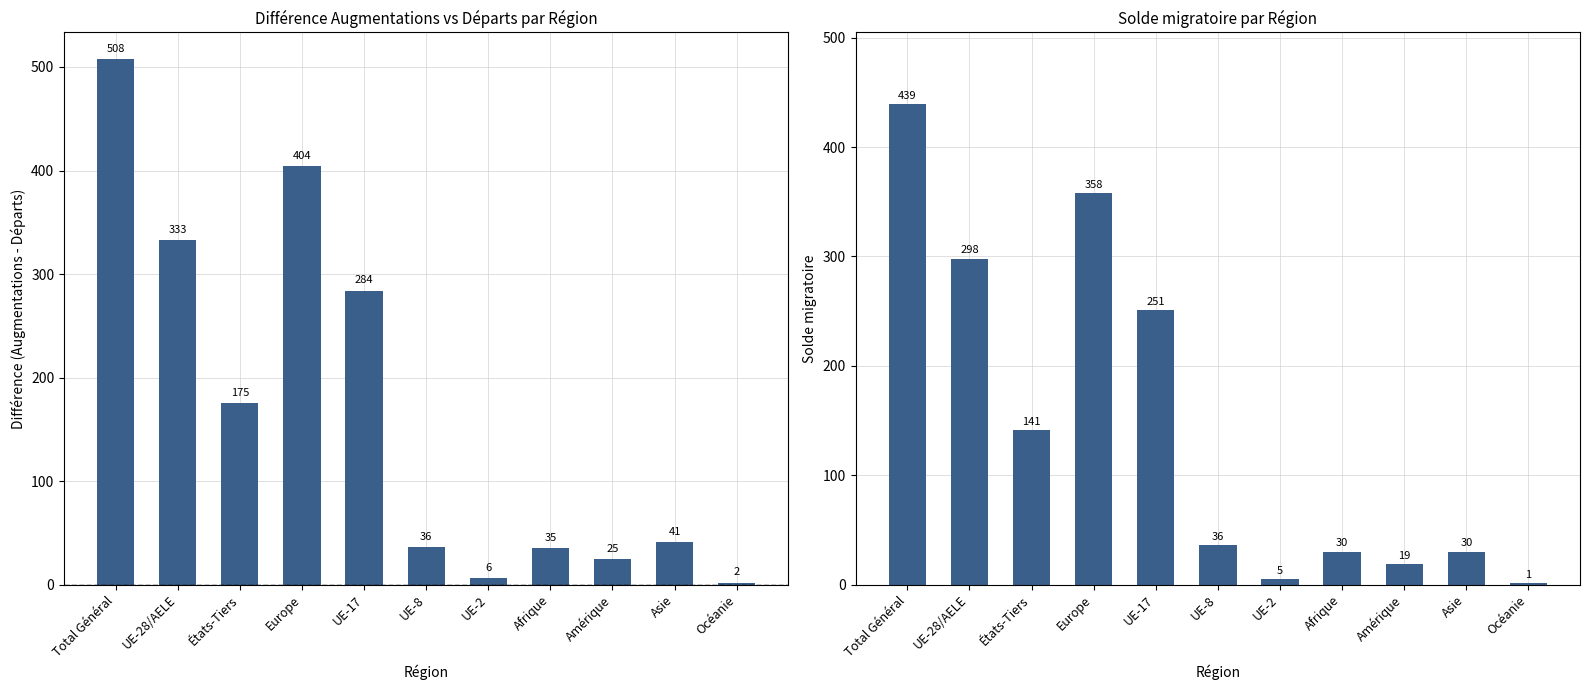

What is the sum of all Solde migratoire values?

1608